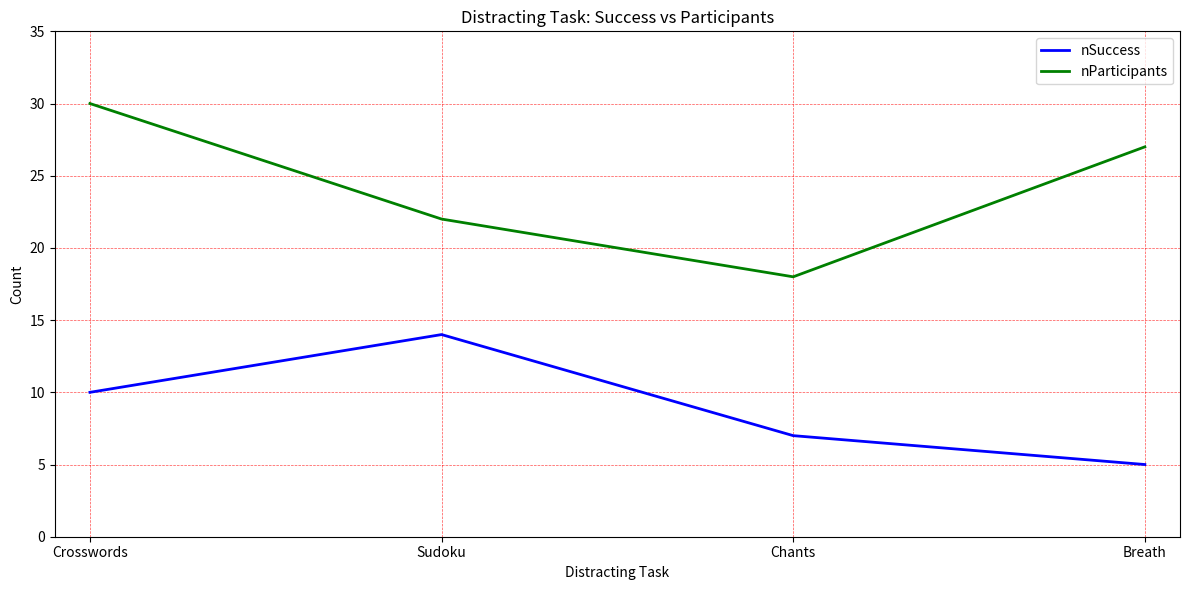

How many values in the nParticipants series are below 27?

2